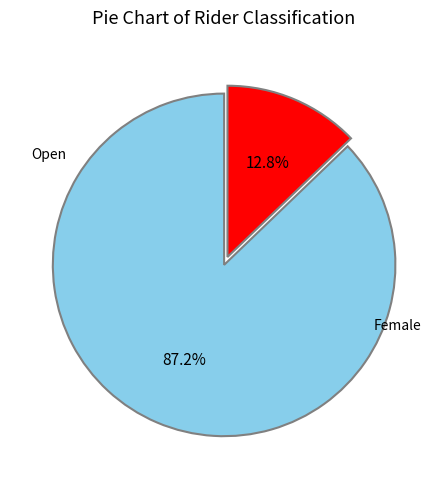

Does any single category account for the majority?

Yes